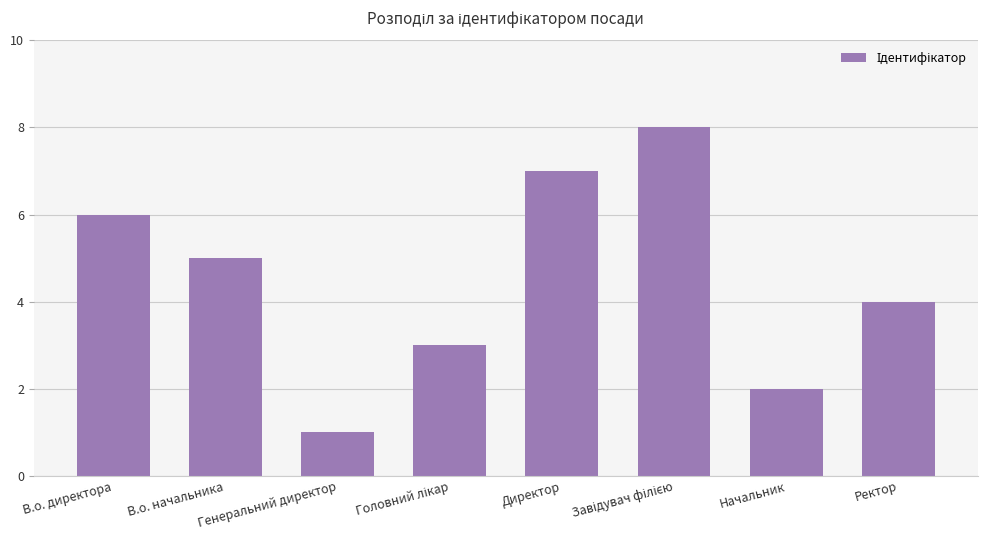

What is the smallest value displayed?

1